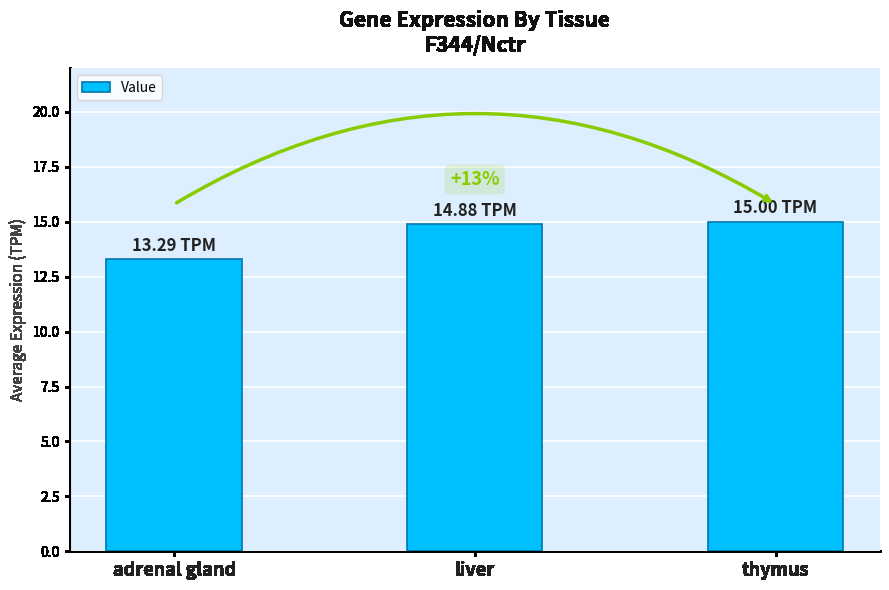

What is the average value?

14.4